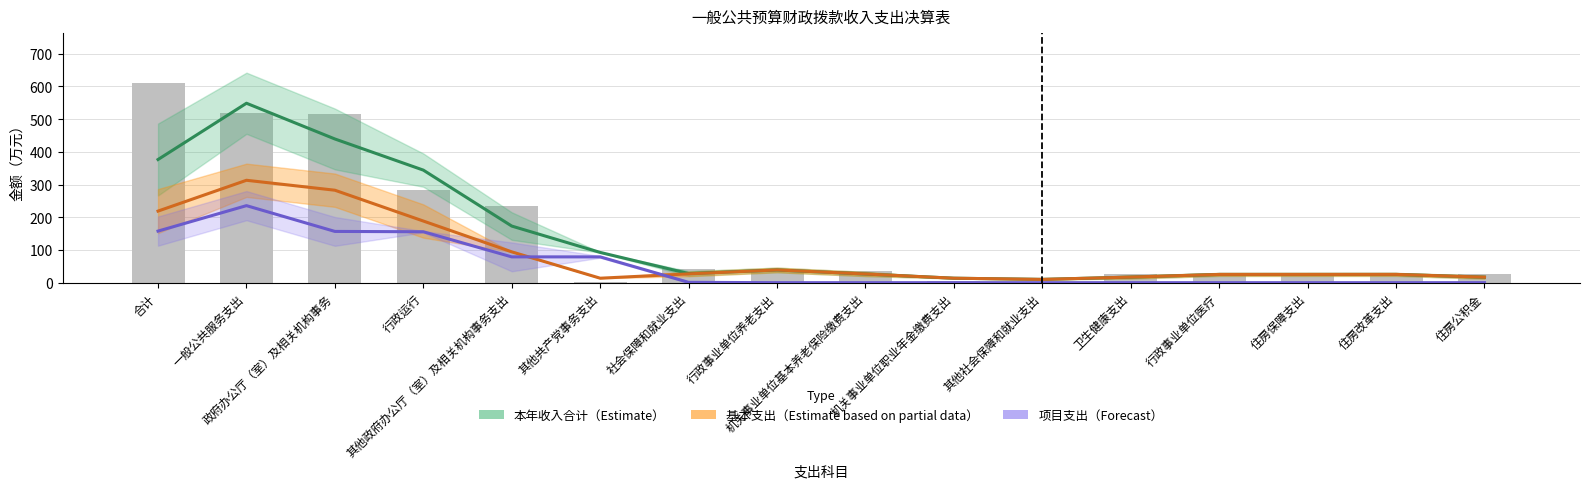

Rank the series by their maximum value, from highest to lowest.

本年收入合计（Estimate）, 基本支出（Partial）, 项目支出（Forecast）